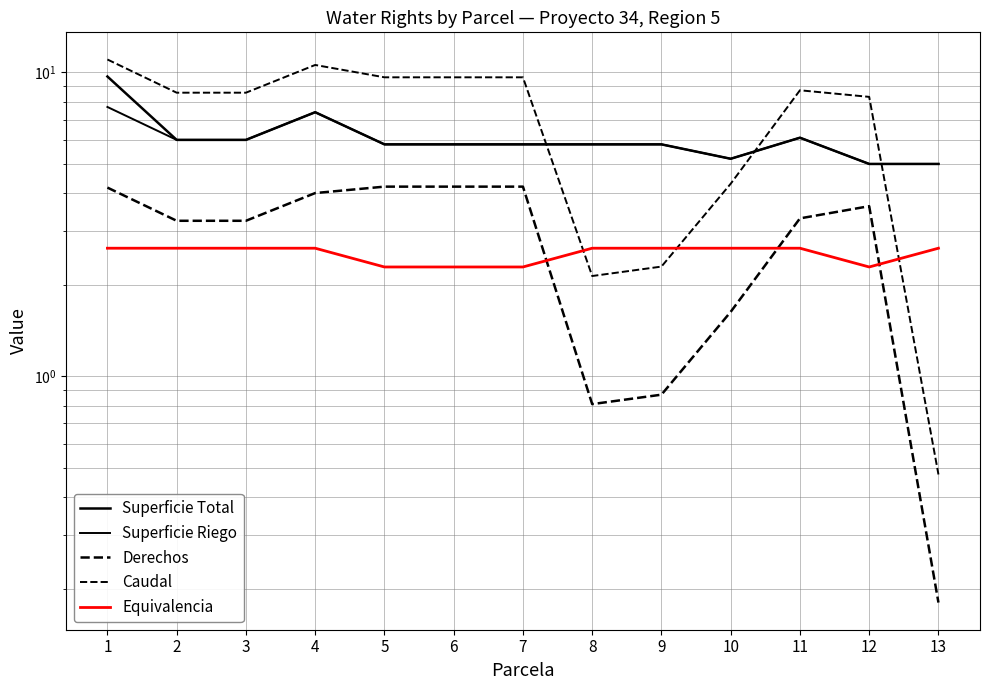

What is the lowest value of the Superficie Total series?

5.0